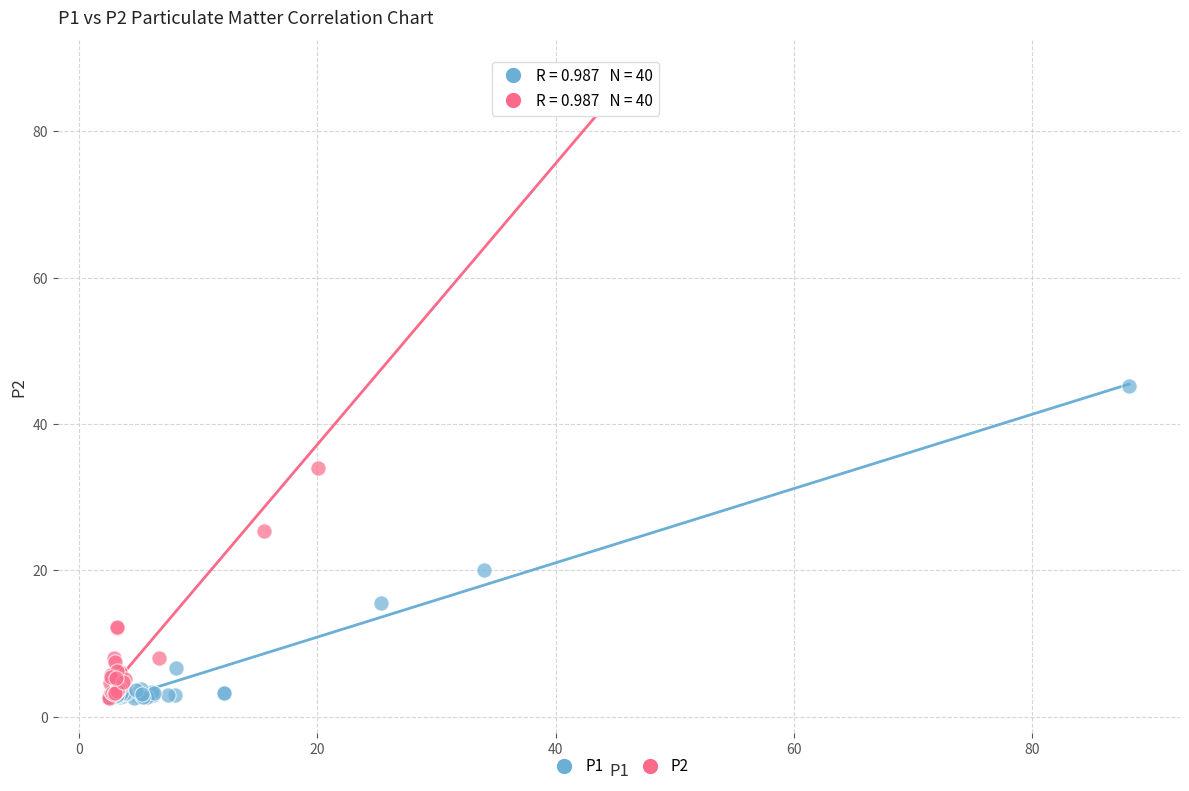

Which series has the largest Y range (max minus min)?

P2